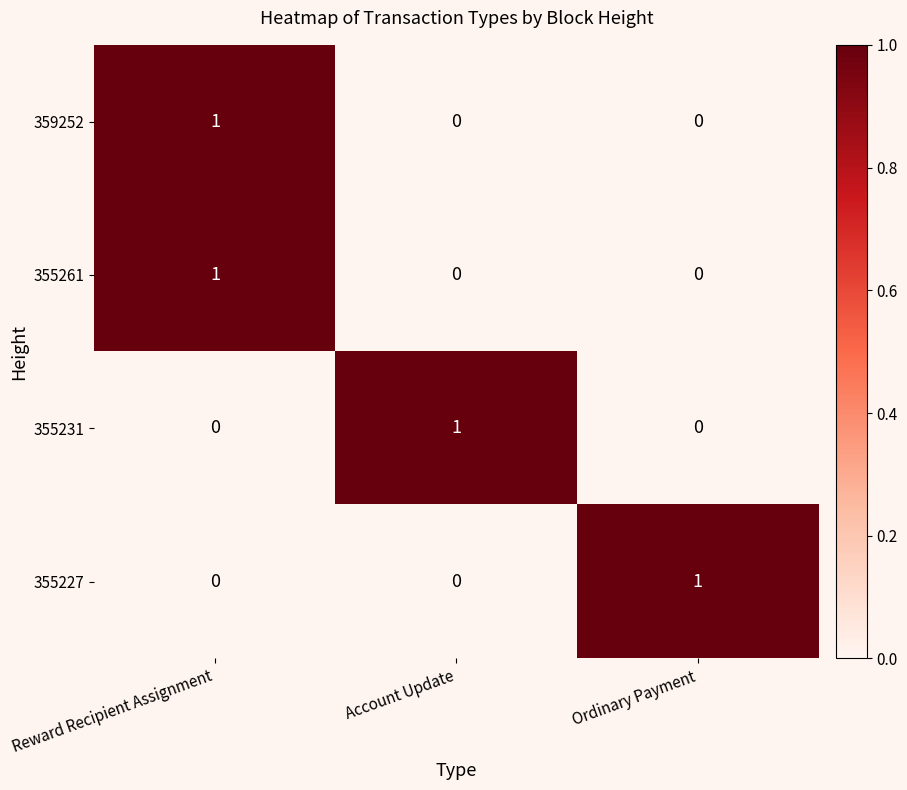

Count the 355227 values in the range 0 to 1.

3